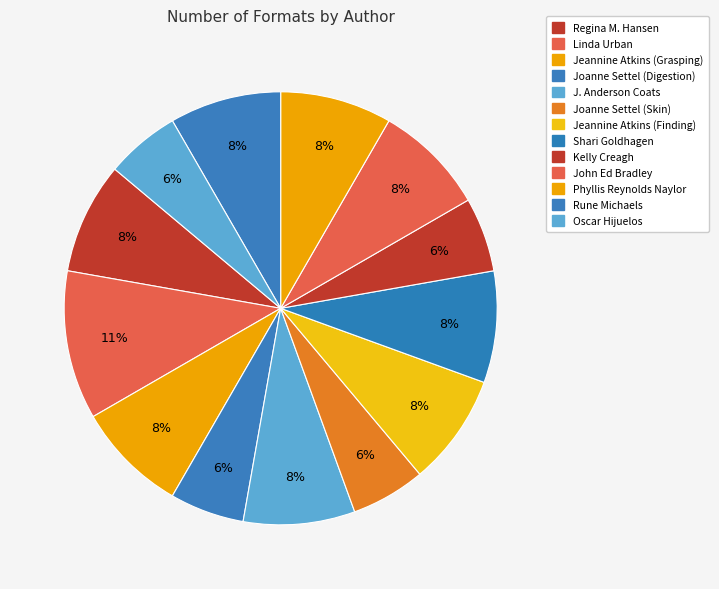

Do Rune Michaels and Jeannine Atkins (Grasping) together represent more than half of the pie?

No